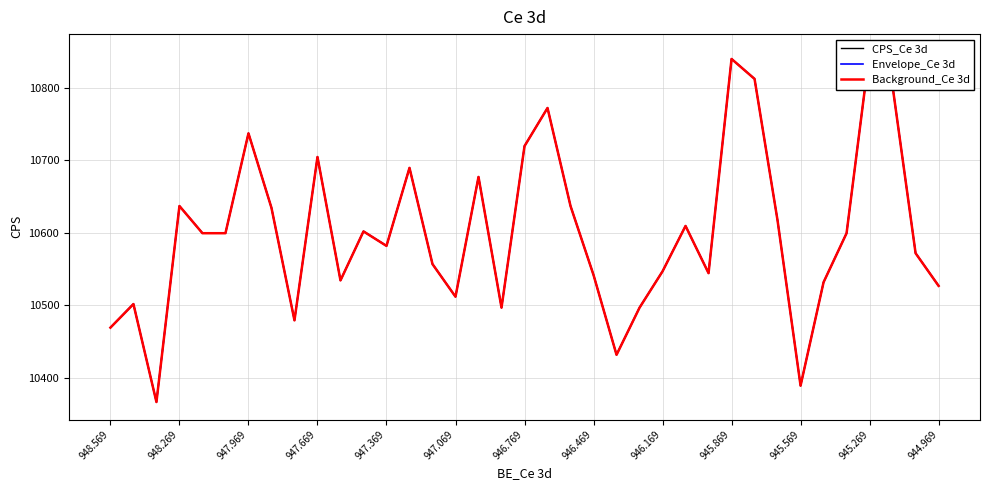

What is the total value across all series at 947.069?

31797.7